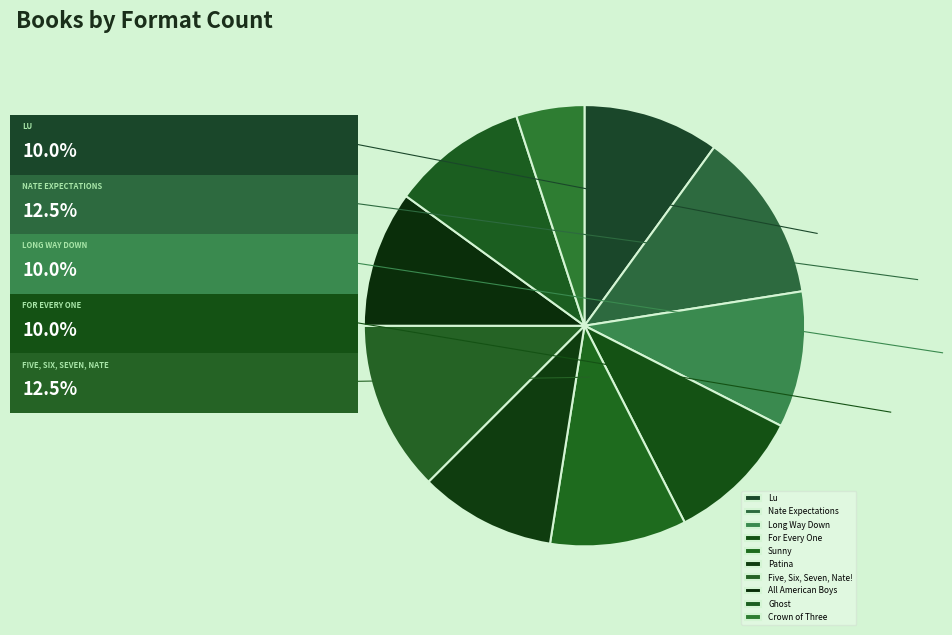

Is it true that Crown of Three is 5% of the pie?

True